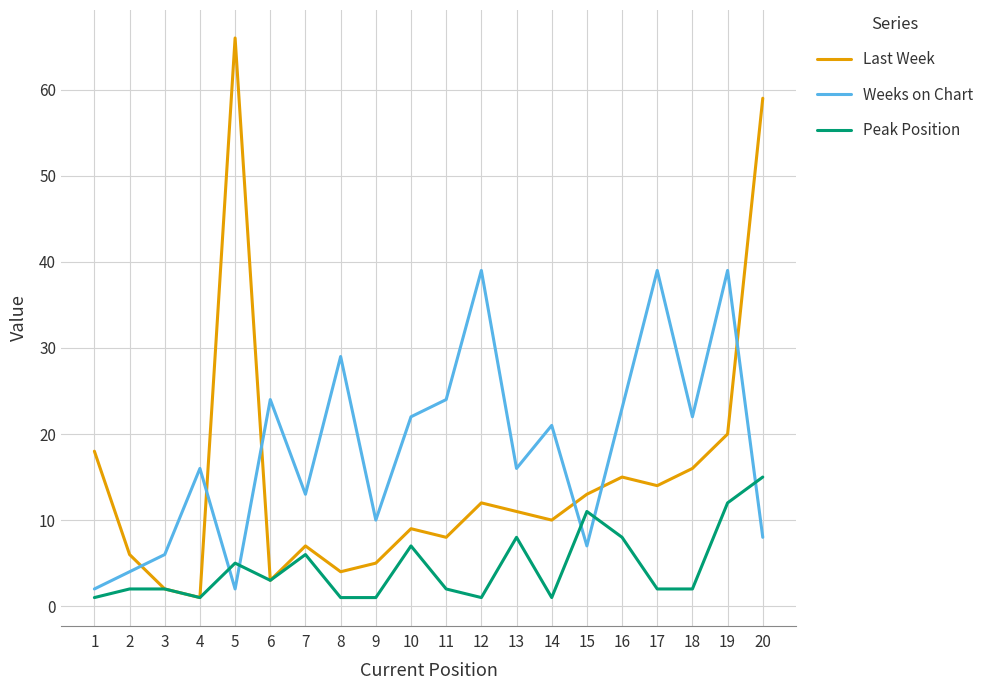

Reading left to right, extract all data points from this chart.

Last Week: 1=18	2=6	3=2	4=1	5=66	6=3	7=7	8=4	9=5	10=9	11=8	12=12	13=11	14=10	15=13	16=15	17=14	18=16	19=20	20=59
Weeks on Chart: 1=2	2=4	3=6	4=16	5=2	6=24	7=13	8=29	9=10	10=22	11=24	12=39	13=16	14=21	15=7	16=23	17=39	18=22	19=39	20=8
Peak Position: 1=1	2=2	3=2	4=1	5=5	6=3	7=6	8=1	9=1	10=7	11=2	12=1	13=8	14=1	15=11	16=8	17=2	18=2	19=12	20=15